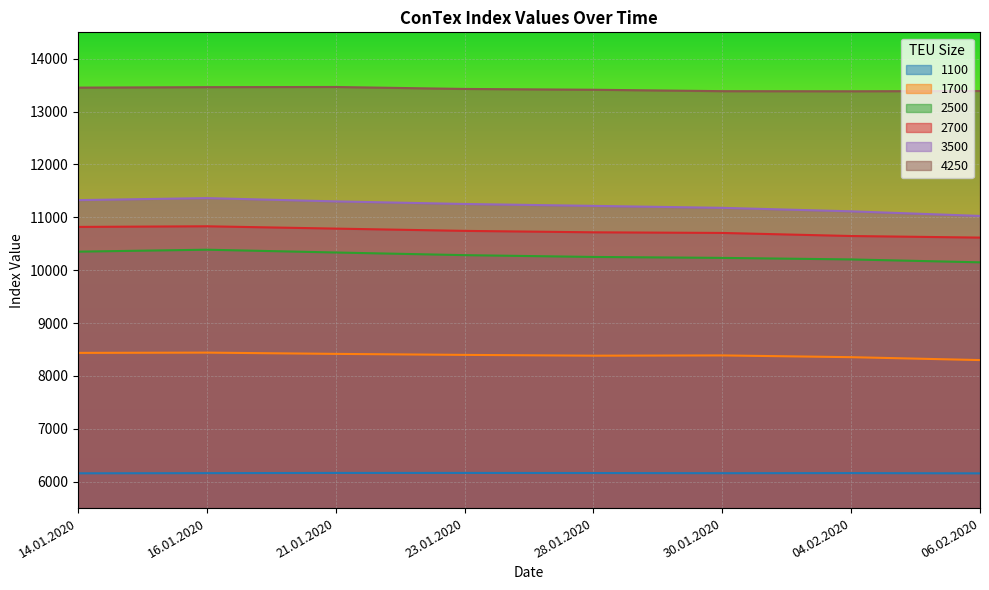

What is the spread (max minus min) of values at 16.01.2020?

7302